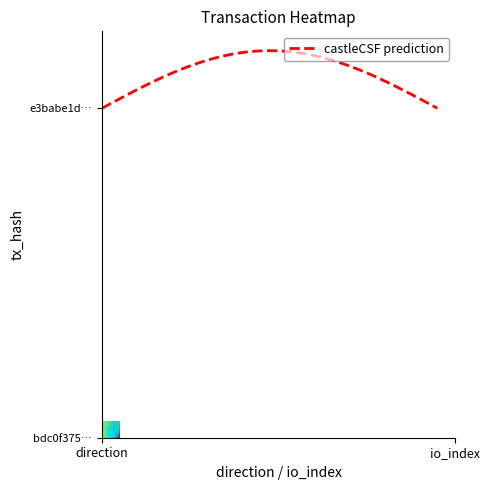

Reading left to right, transcribe all the data shown in this chart.

20.0	20.3	20.6	20.8	21.1	21.4	21.6	21.9	22.1	22.3	22.5	22.7	22.9	23.0	23.2	23.3	23.4	23.4	23.5	23.5	23.5	23.5	23.4	23.4	23.3	23.2	23.0	22.9	22.7	22.5	22.3	22.1	21.9	21.6	21.4	21.1	20.8	20.6	20.3	20.0